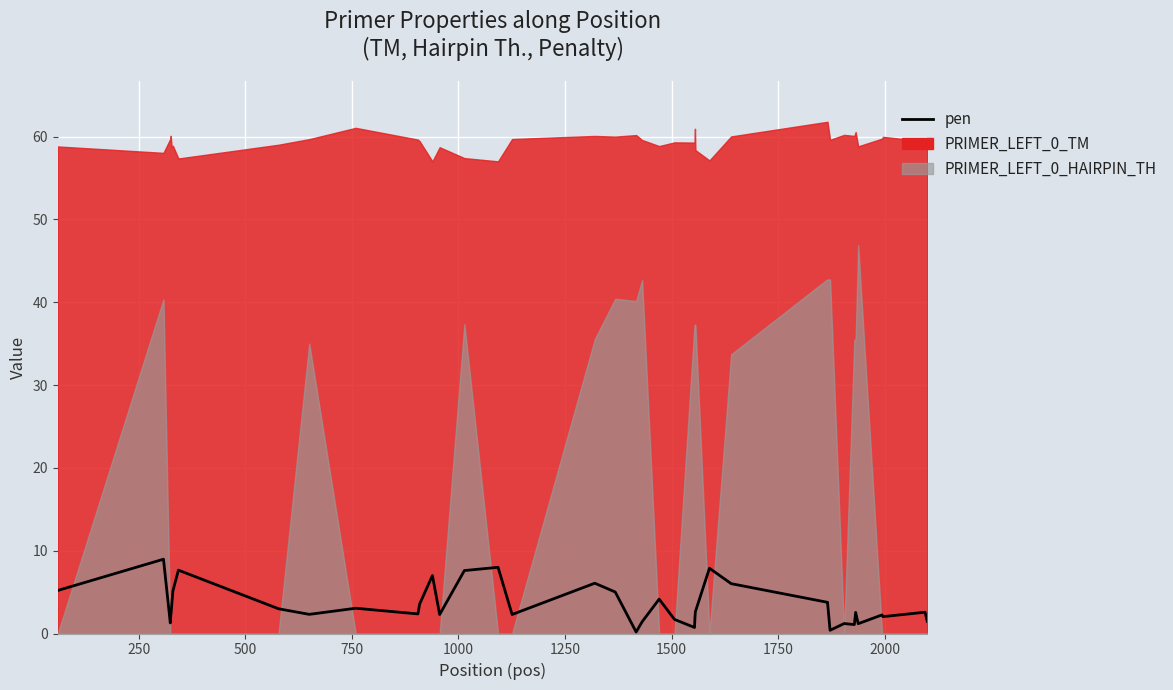

True or false: the data has more than 2 interior local peaks.

True